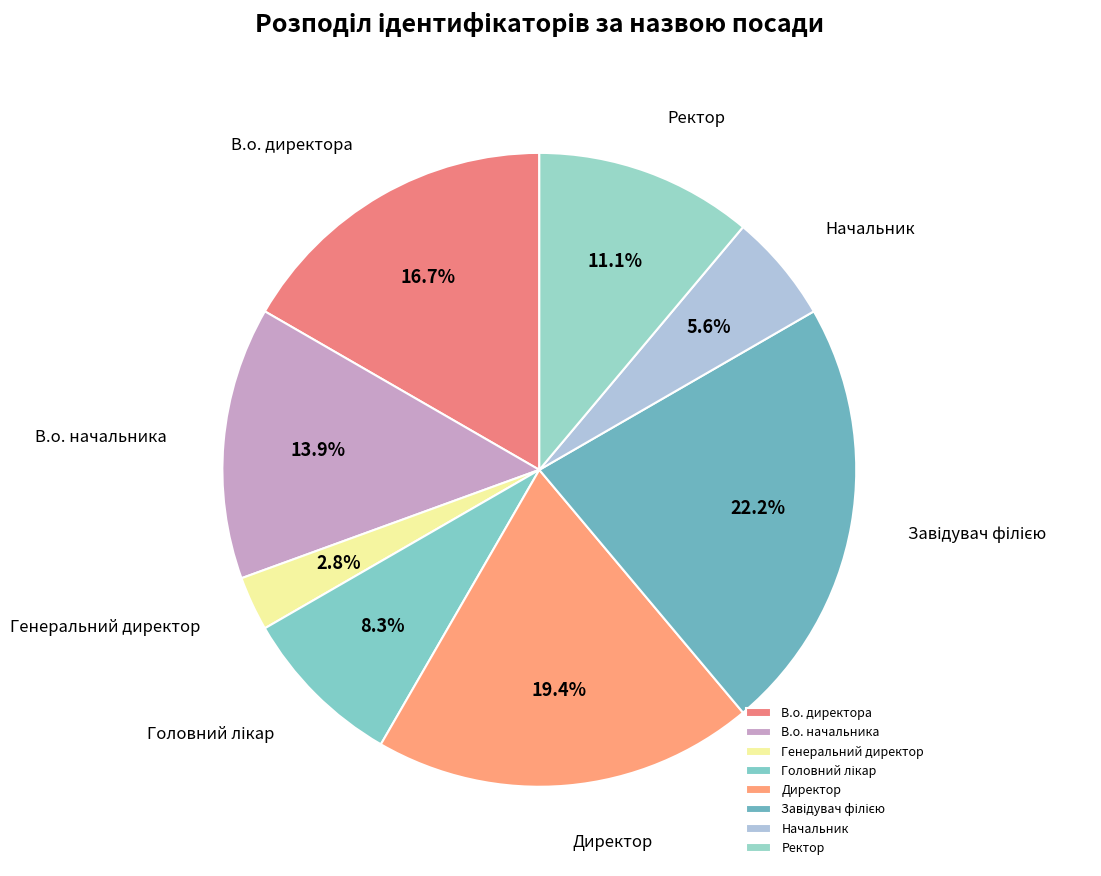

Do Ректор and Генеральний директор together represent more than half of the pie?

No